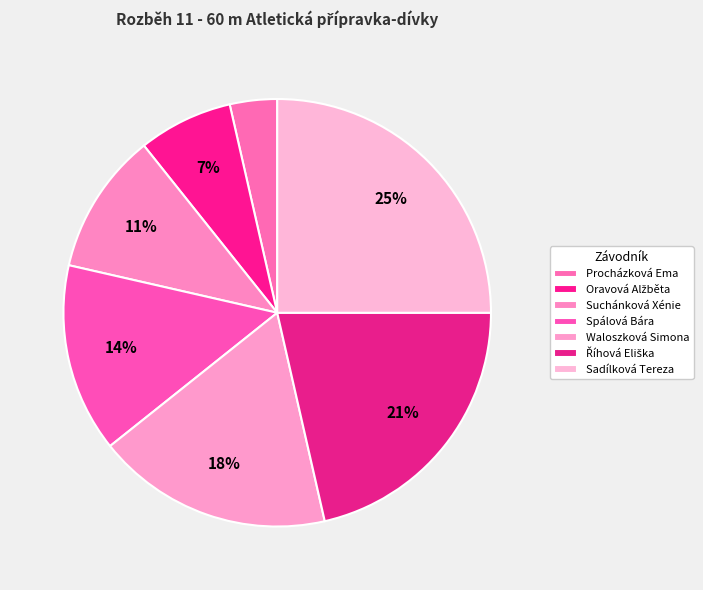

How many segments does this pie chart have?

7